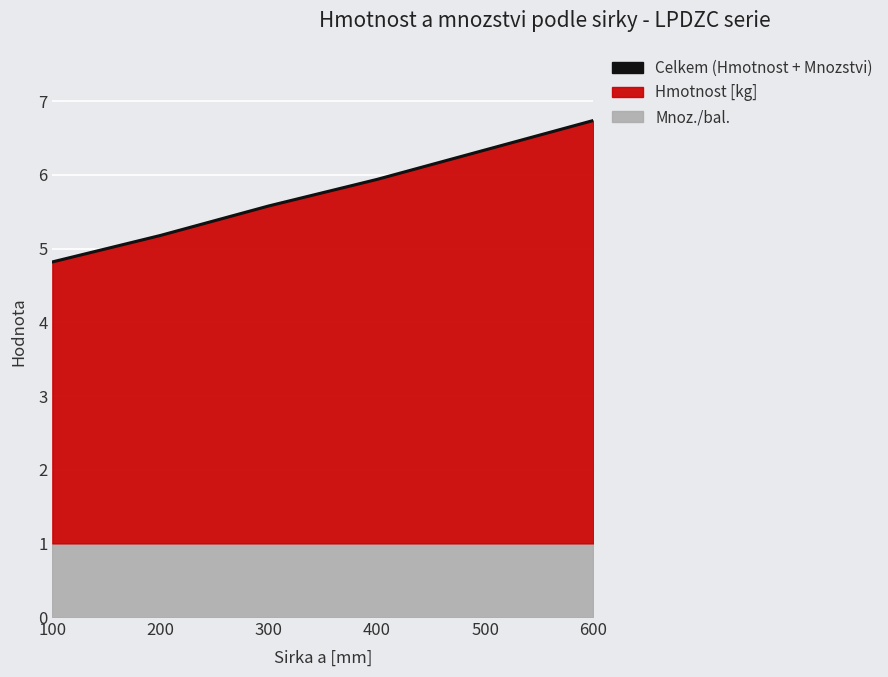

At which category does the chart reach its minimum across all series?

100